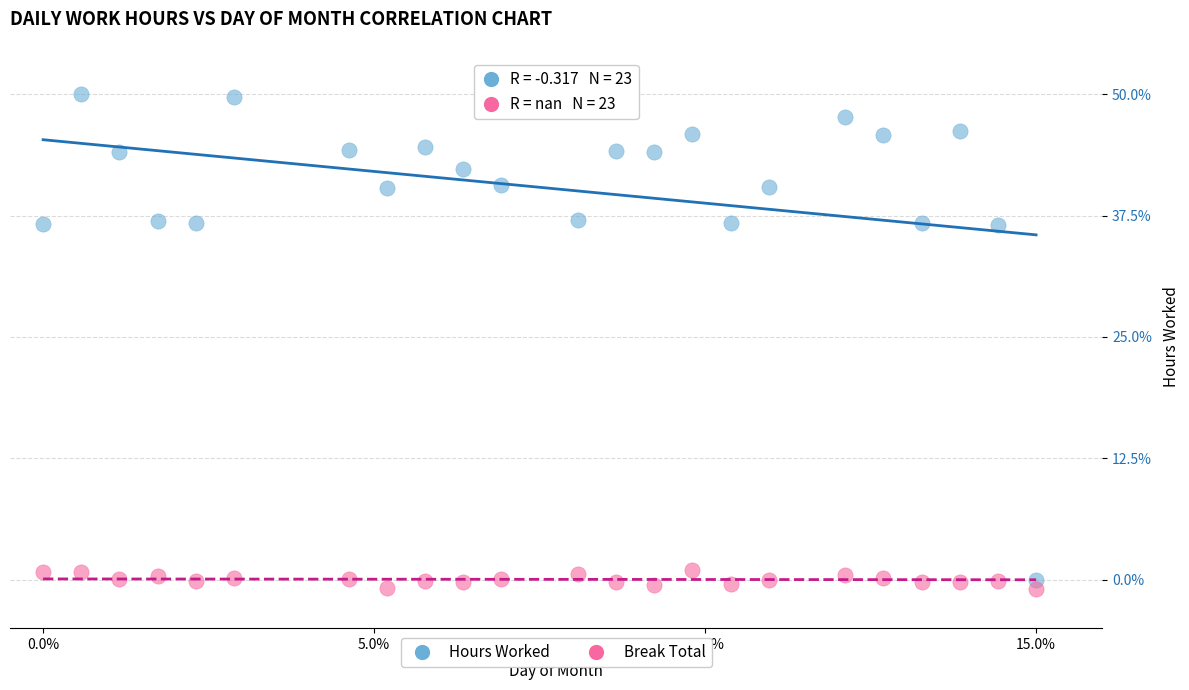

What are all the series names shown in the legend?

Hours Worked, Break Total